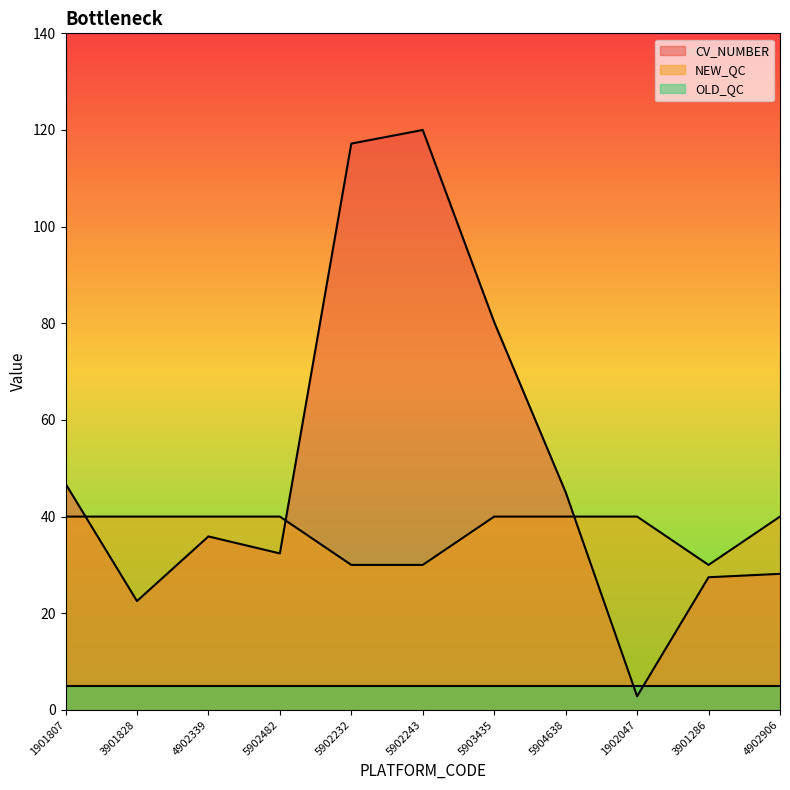

Which series has the largest range (max minus min)?

CV_NUMBER